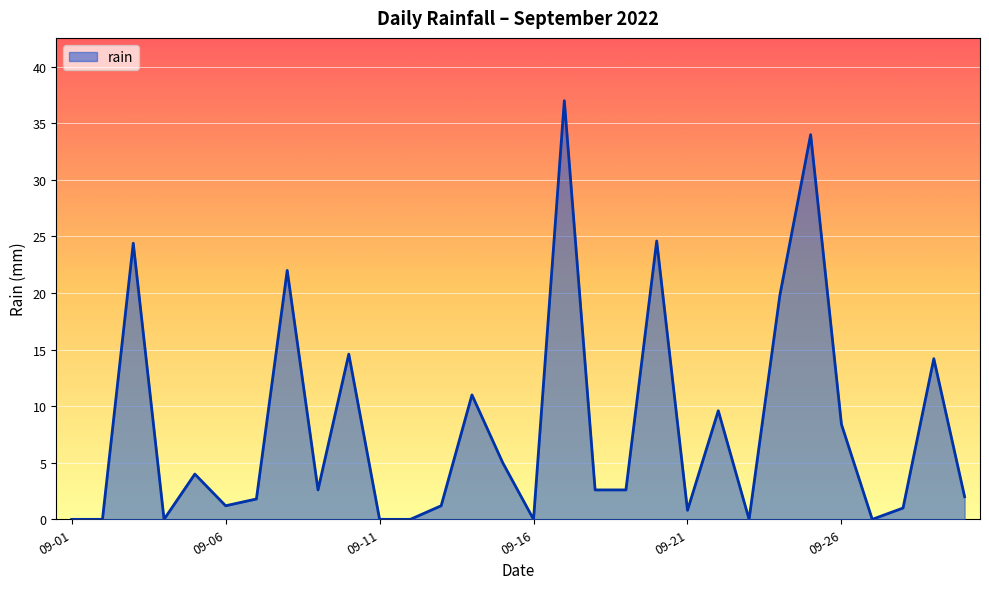

How many lines are shown in the chart?

1